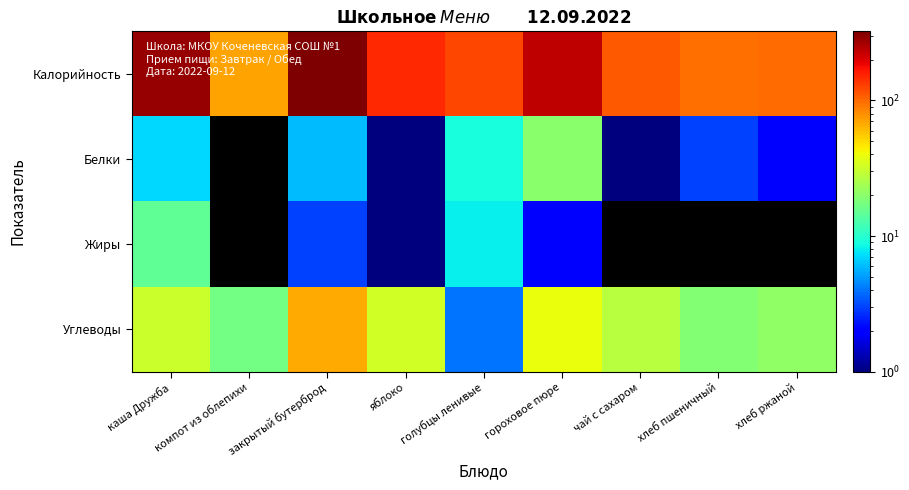

Reading left to right, extract all data points from this chart.

Калорийность: каша Дружба=283	компот из облепихи=71	закрытый бутерброд=323	яблоко=149	голубцы ленивые=125	гороховое пюре=233	чай с сахаром=110	хлеб пшеничный=96	хлеб ржаной=98
Белки: каша Дружба=7	компот из облепихи=0	закрытый бутерброд=6	яблоко=1	голубцы ленивые=9	гороховое пюре=20	чай с сахаром=1	хлеб пшеничный=3	хлеб ржаной=2
Жиры: каша Дружба=15	компот из облепихи=0	закрытый бутерброд=3	яблоко=1	голубцы ленивые=8	гороховое пюре=2	чай с сахаром=0	хлеб пшеничный=0	хлеб ржаной=0
Углеводы: каша Дружба=31	компот из облепихи=17	закрытый бутерброд=68	яблоко=33	голубцы ленивые=4	гороховое пюре=39	чай с сахаром=27	хлеб пшеничный=19	хлеб ржаной=21